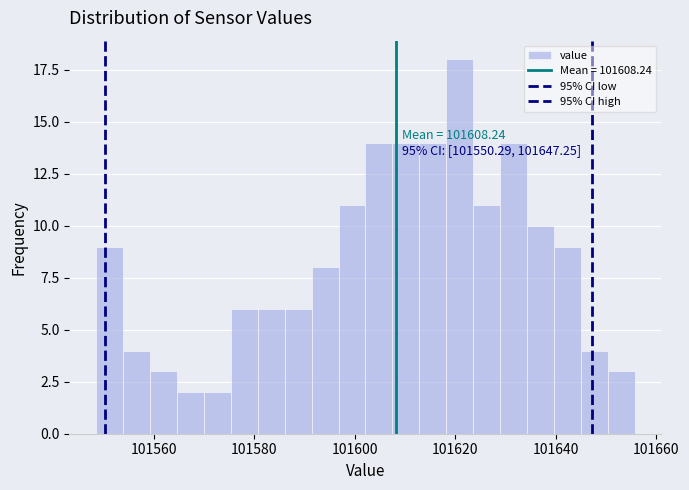

Around what value on the x-axis is the tallest bar? Give the approximate position of its centre, as read against the axis.

101620